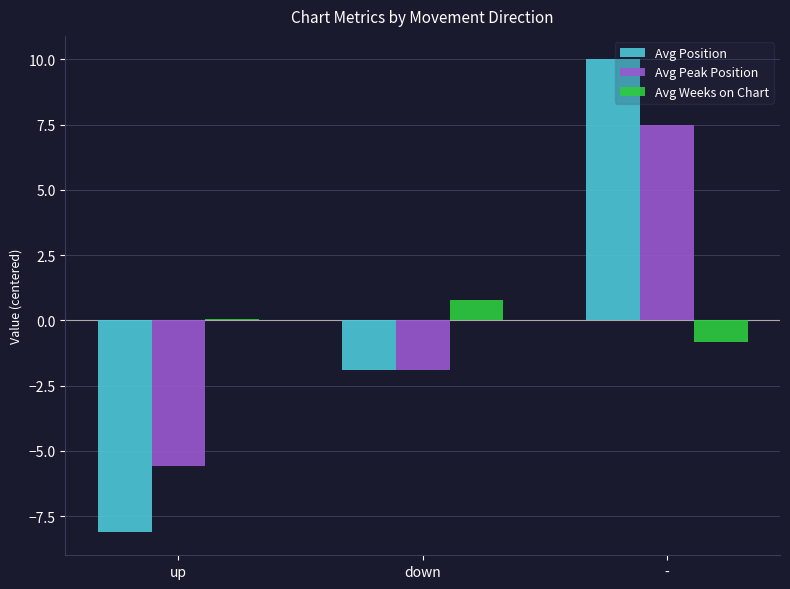

Does the chart contain any negative values?

Yes